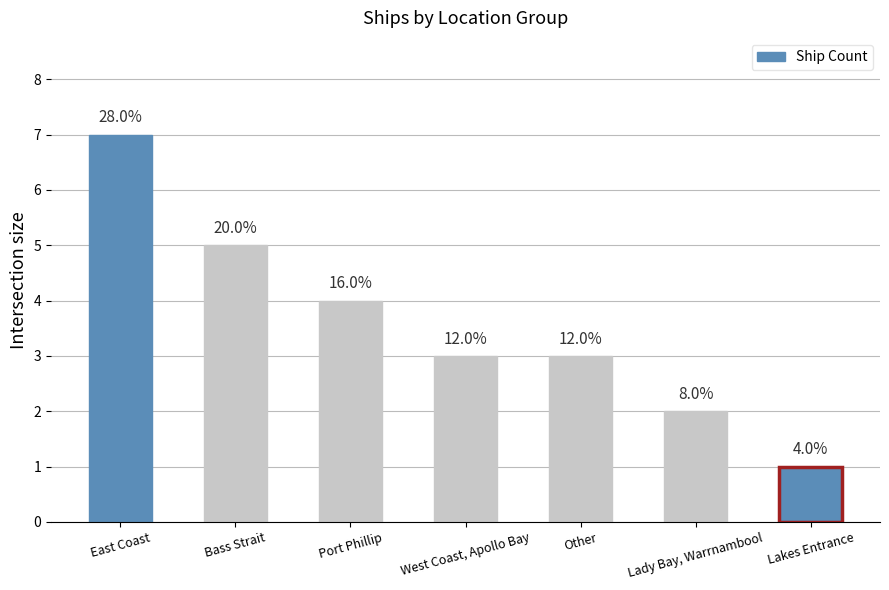

Reading right to left, list all the values displayed in this chart.

1	2	3	3	4	5	7